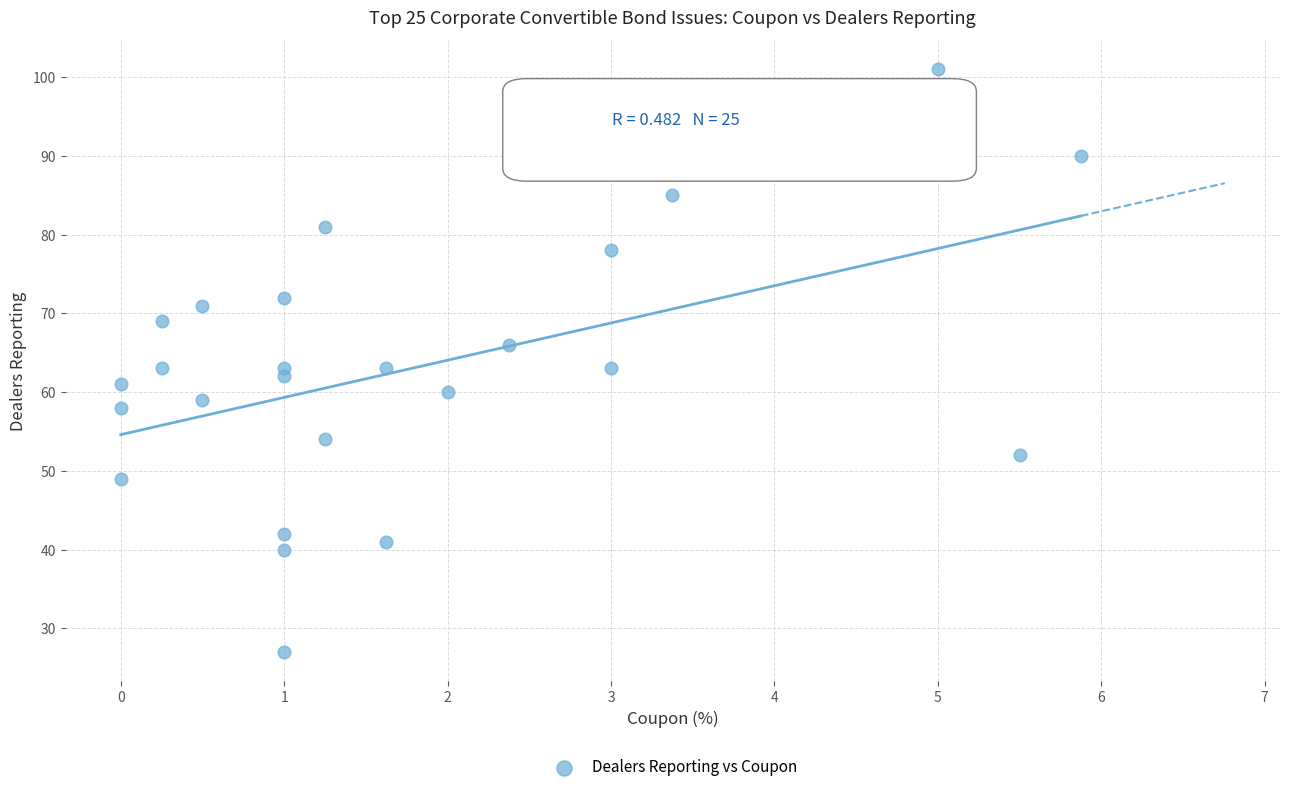

What is the range of Y values (max minus min)?

74